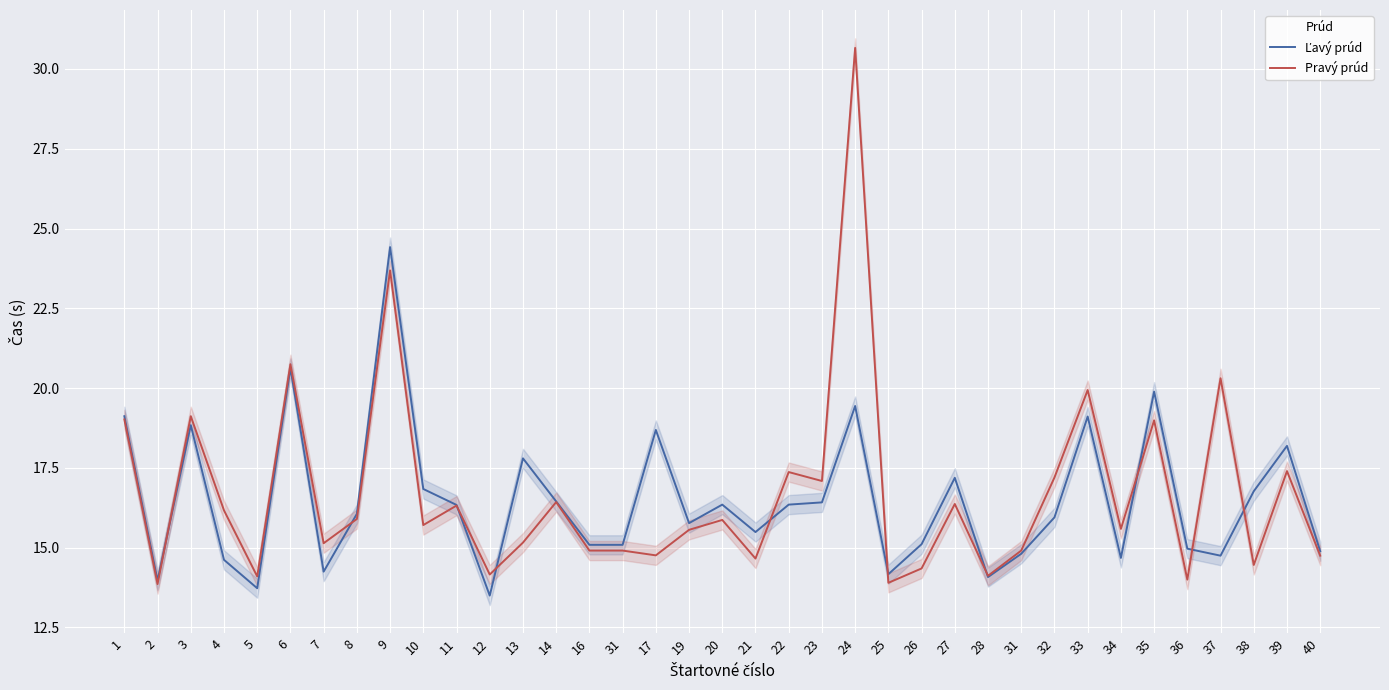

List the series in order of their peak value, highest first.

Pravý prúd, Ľavý prúd